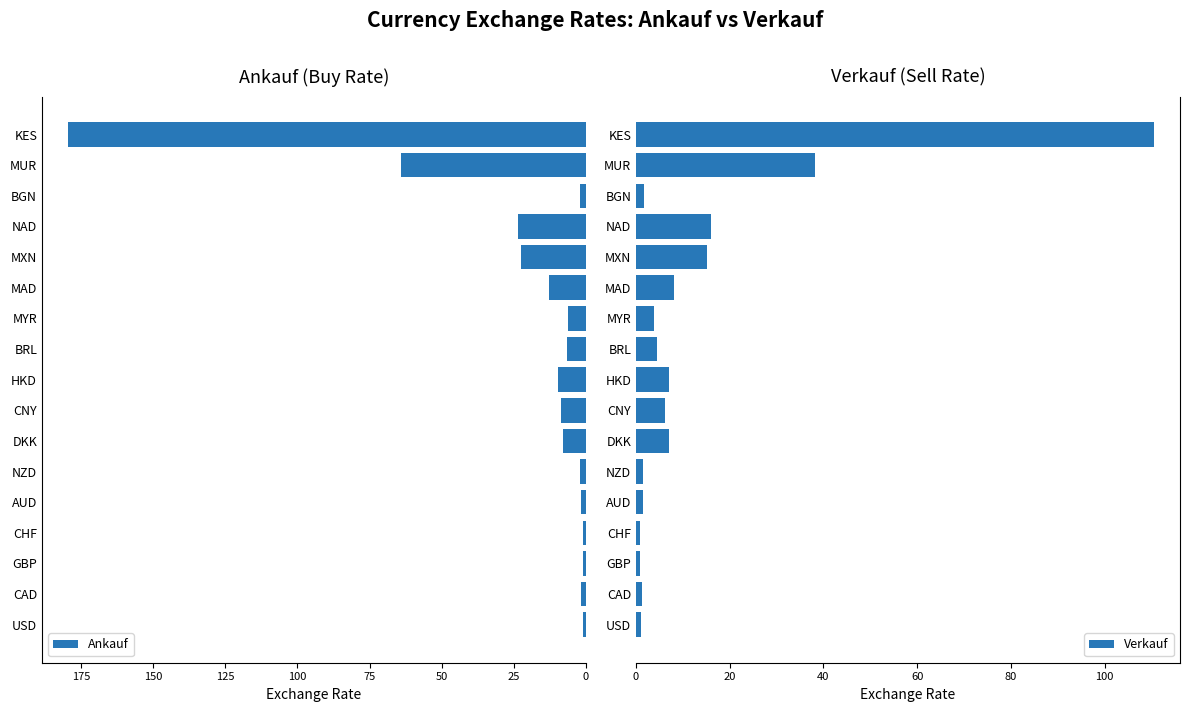

List the series in order of their overall mean, highest first.

Ankauf, Verkauf